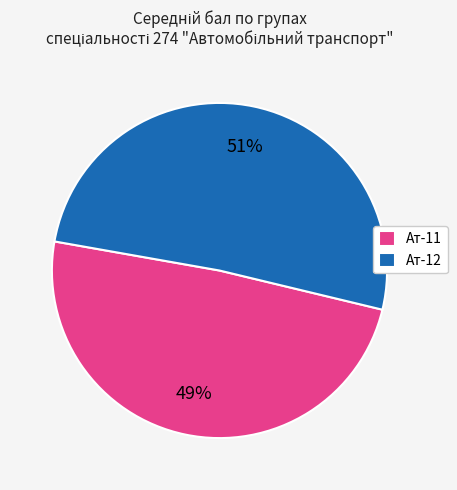

To the nearest percent, what is the average slice percentage?

50%